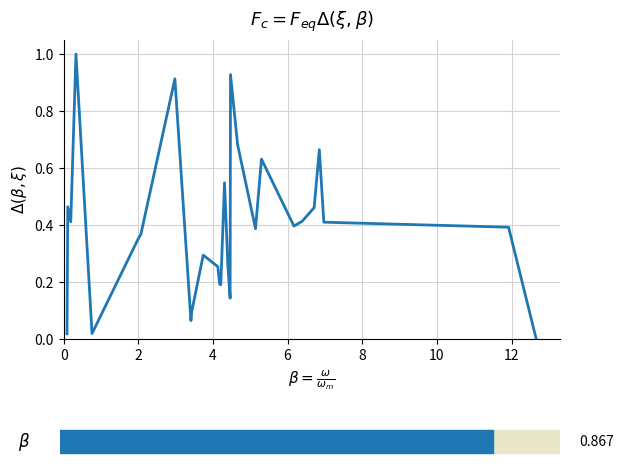

What is the maximum value shown in the chart?

1.0